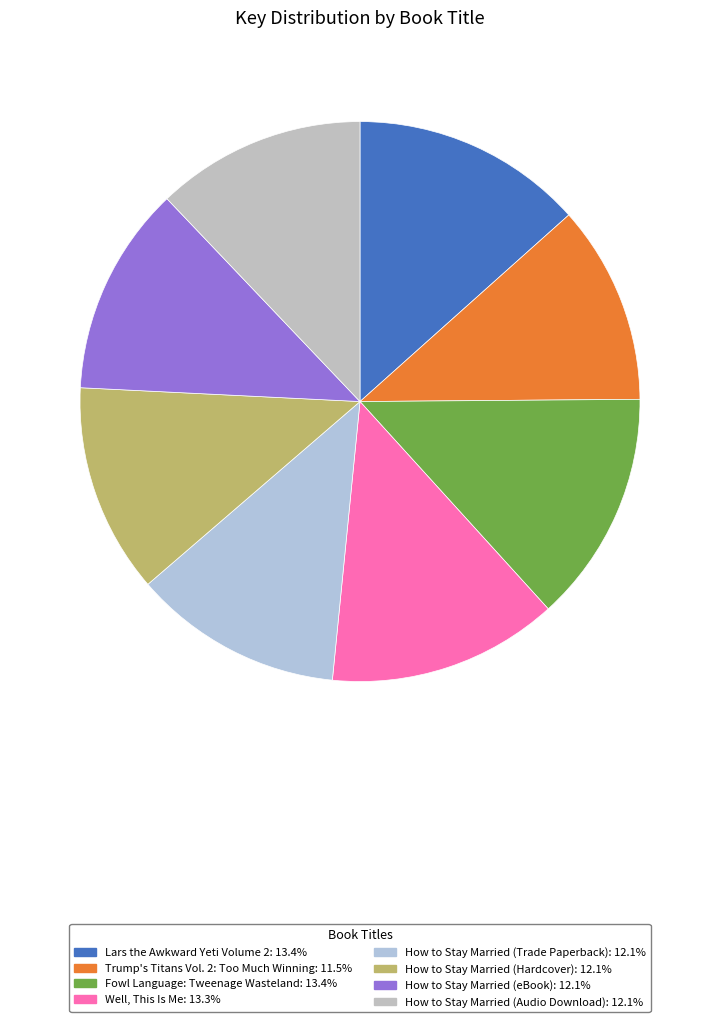

Does Fowl Language: Tweenage Wasteland represent more than half of the total?

No